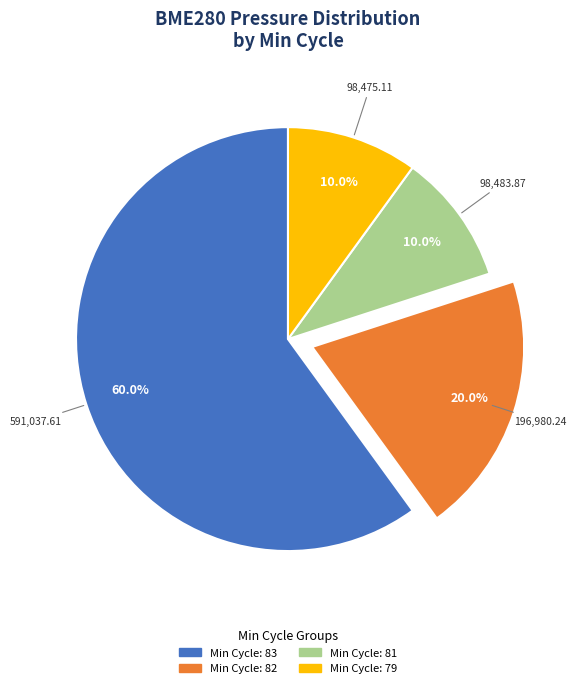

Is there a majority slice in this chart?

Yes